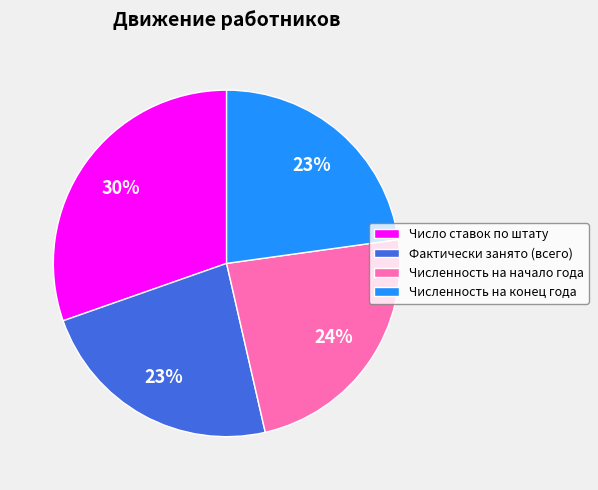

Is the sum of Численность на конец года and Численность на начало года greater than half?

No